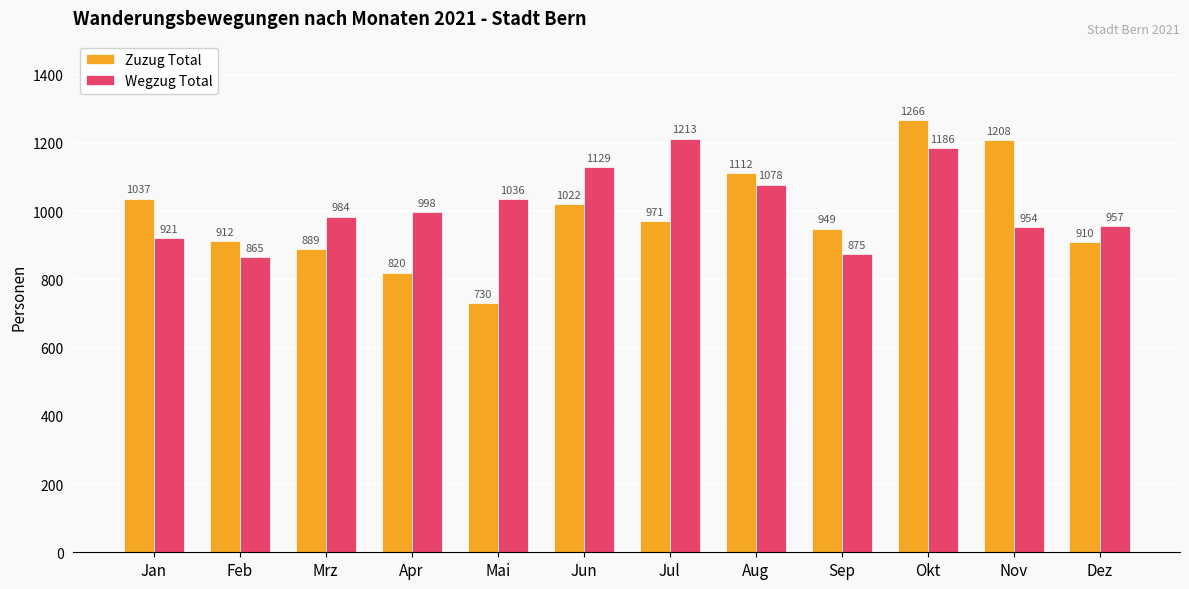

Reading left to right, extract all data points from this chart.

Zuzug Total: Jan=1037	Feb=912	Mrz=889	Apr=820	Mai=730	Jun=1022	Jul=971	Aug=1112	Sep=949	Okt=1266	Nov=1208	Dez=910
Wegzug Total: Jan=921	Feb=865	Mrz=984	Apr=998	Mai=1036	Jun=1129	Jul=1213	Aug=1078	Sep=875	Okt=1186	Nov=954	Dez=957